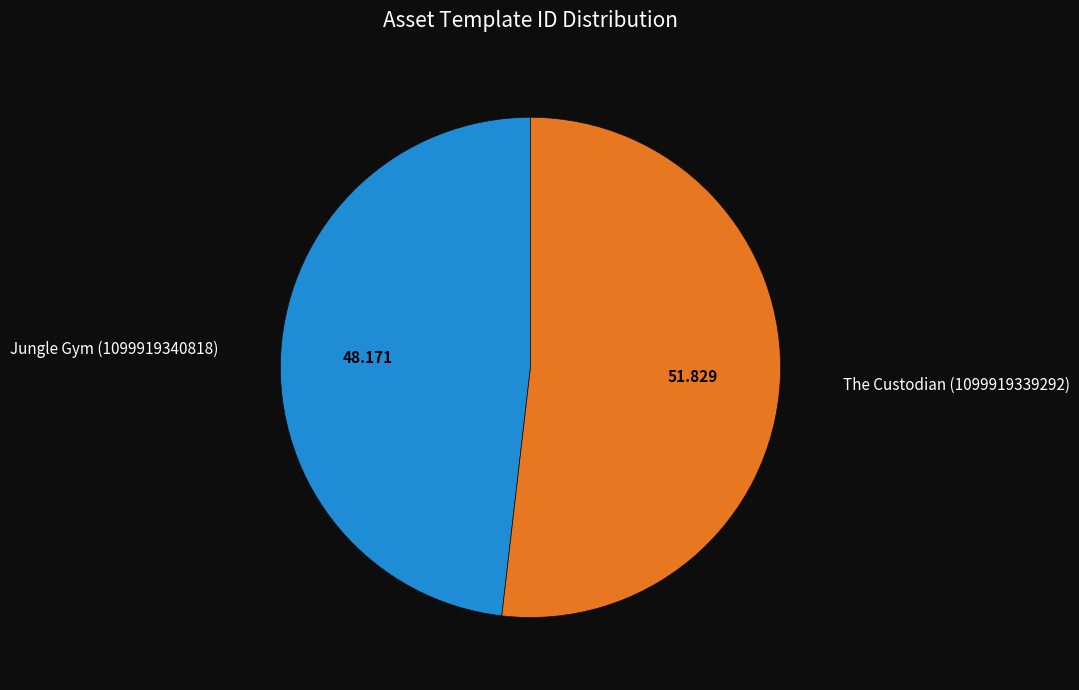

Do The Custodian (1099919339292) and Jungle Gym (1099919340818) together represent more than half of the pie?

Yes